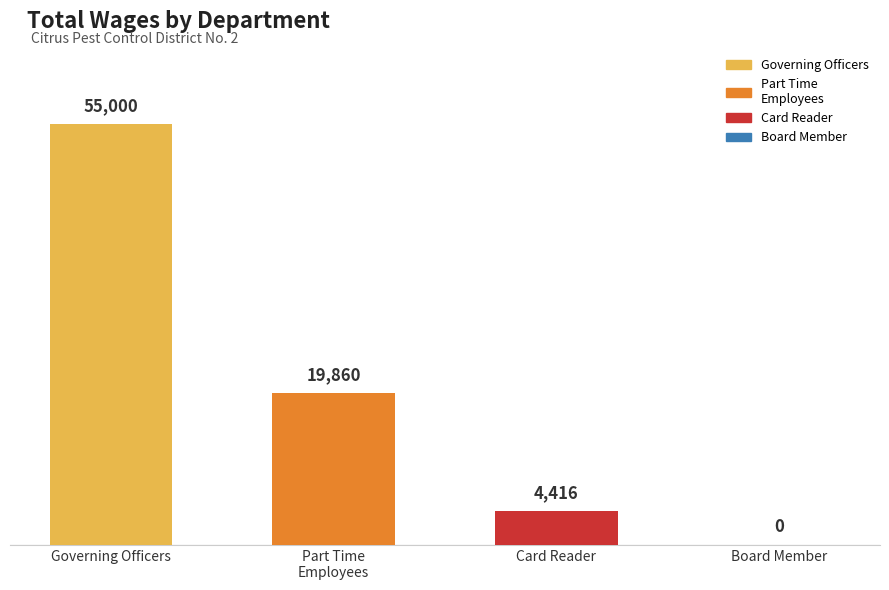

Count the number of data series in this chart.

1